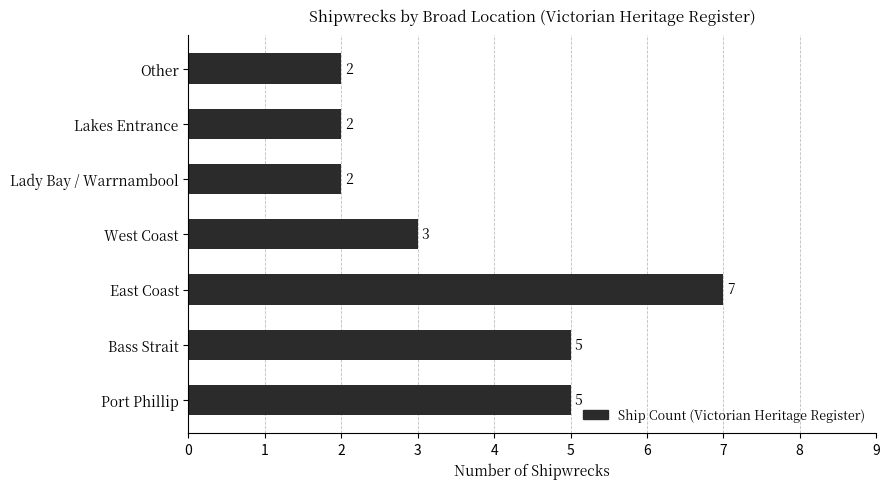

Reading bottom to top, extract all data points from this chart.

Port Phillip=5	Bass Strait=5	East Coast=7	West Coast=3	Lady Bay / Warrnambool=2	Lakes Entrance=2	Other=2